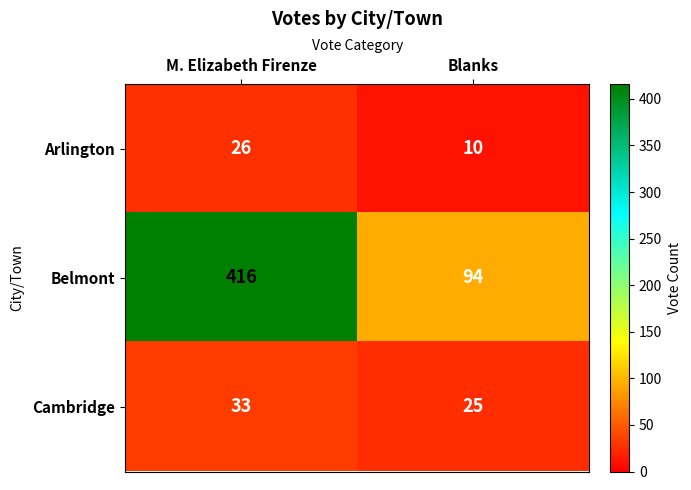

What is the smallest value displayed?

10